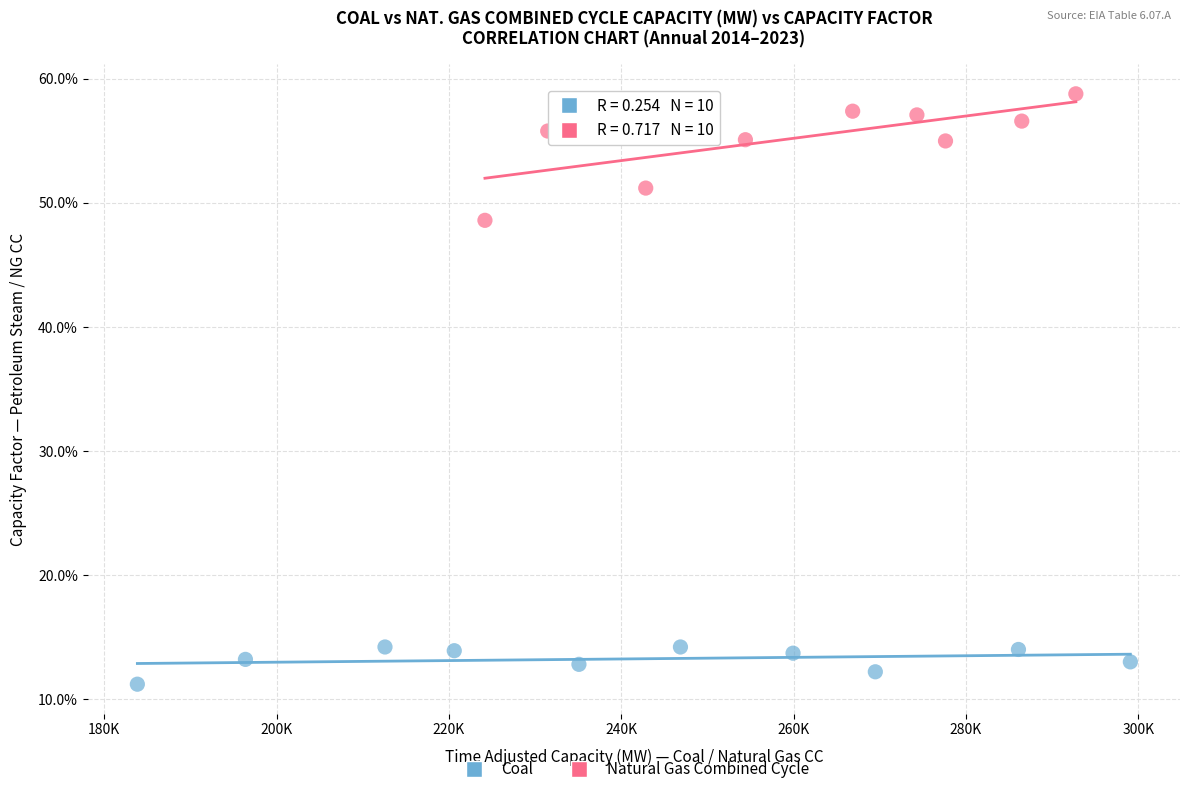

What are all the series names shown in the legend?

Coal, Natural Gas Combined Cycle